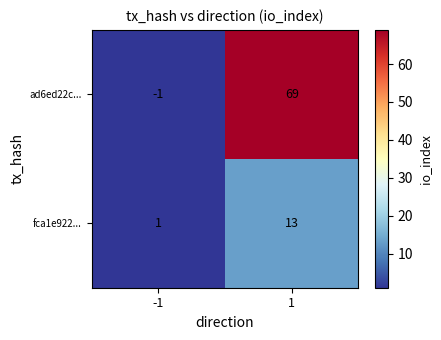

What is the average value of the fca1e922... series?

7